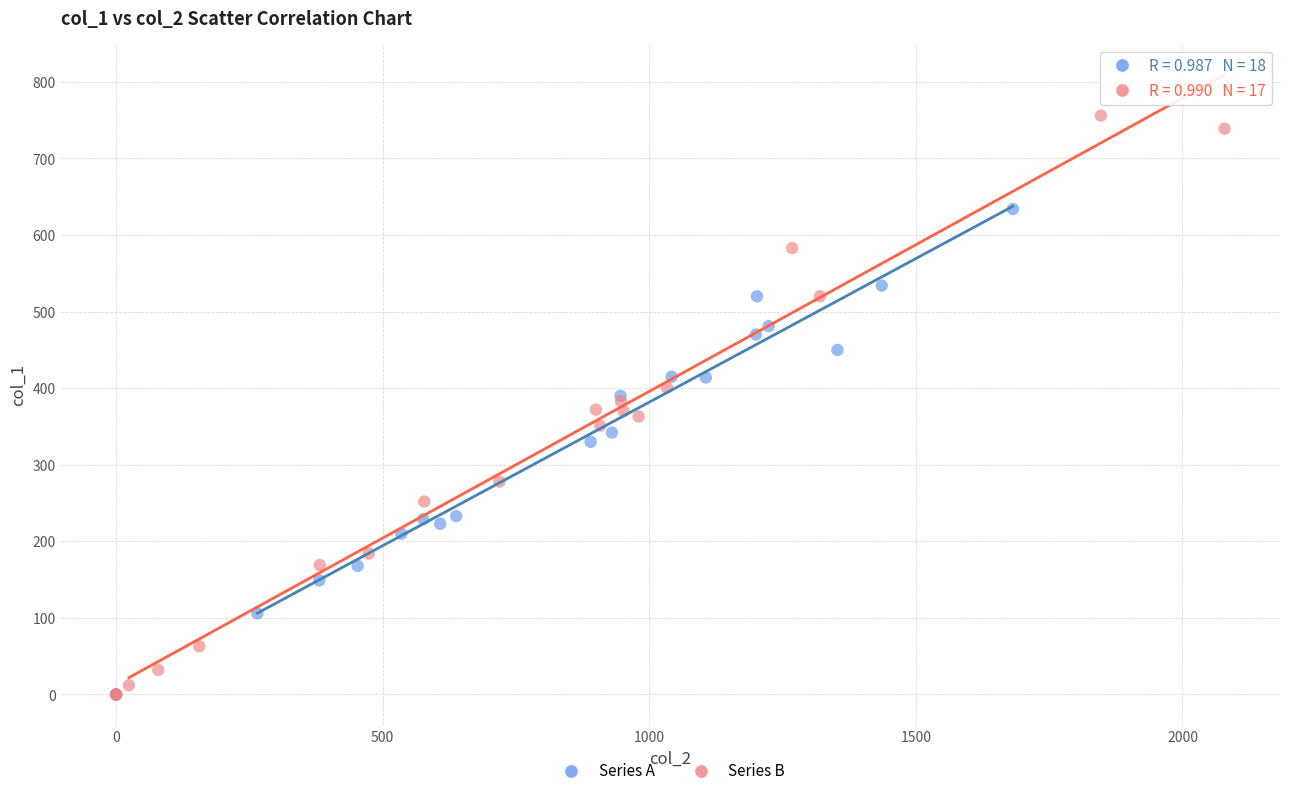

Which series contains the highest Y value?

Series B